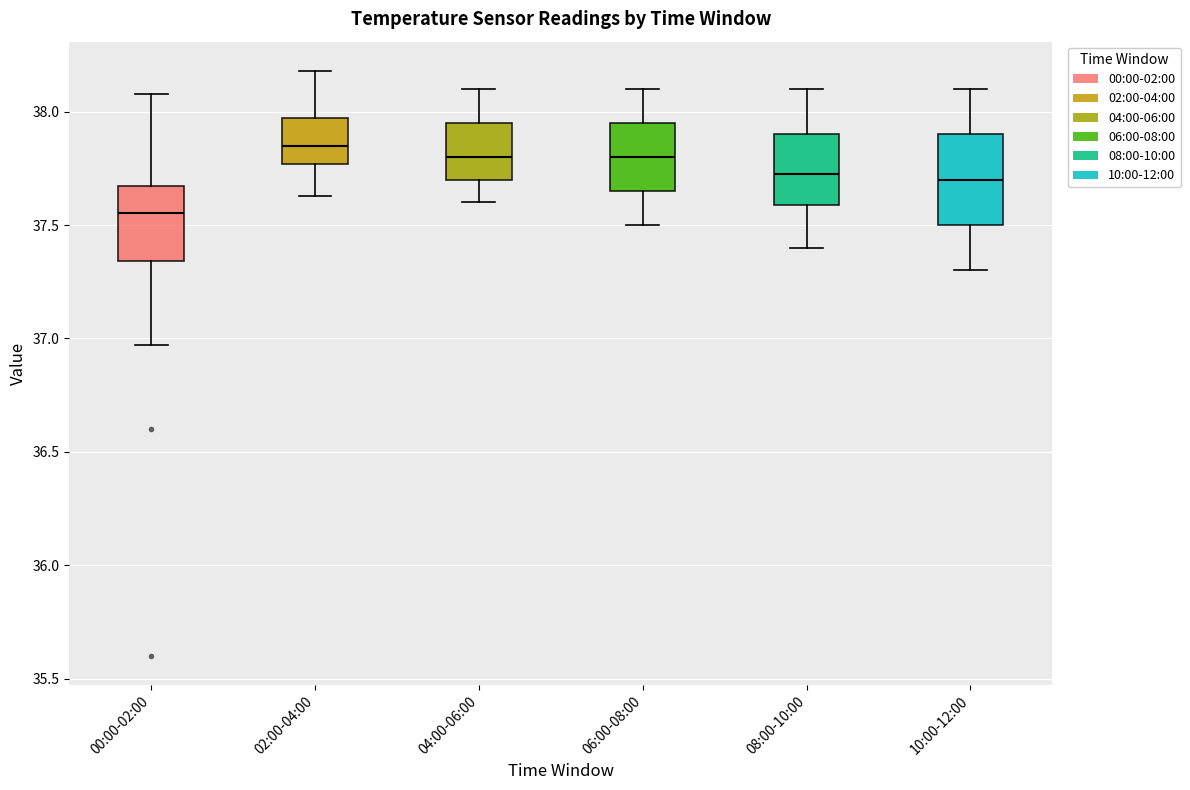

Which box is the tallest, from its lower edge to its upper edge?

10:00-12:00